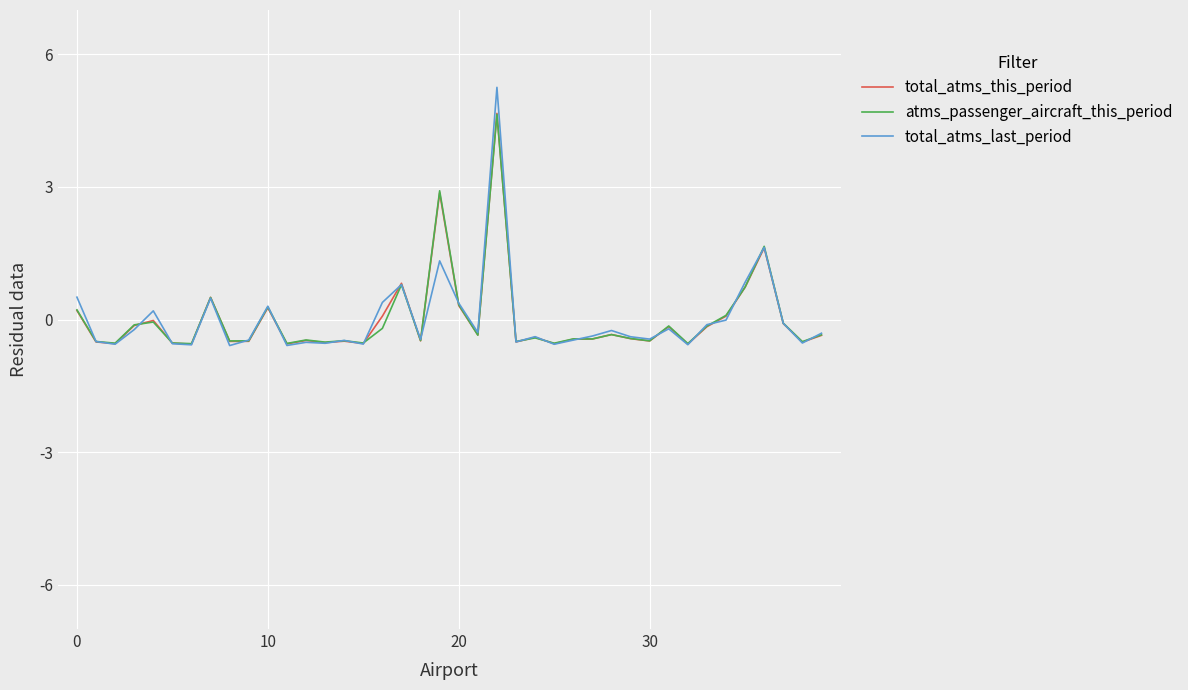

What is the maximum value for total_atms_this_period?

4.7